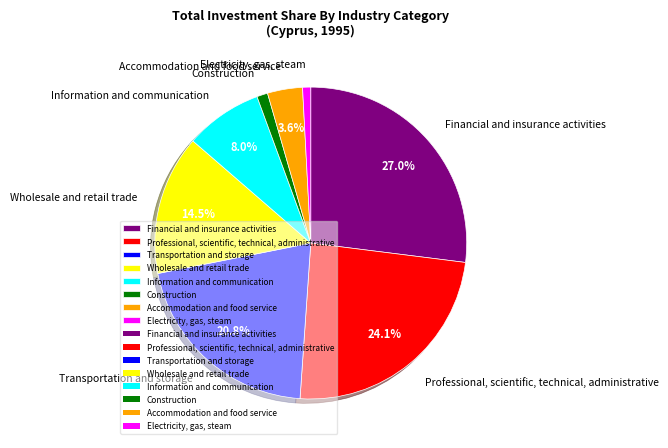

To the nearest percent, what is the average slice percentage?

12%